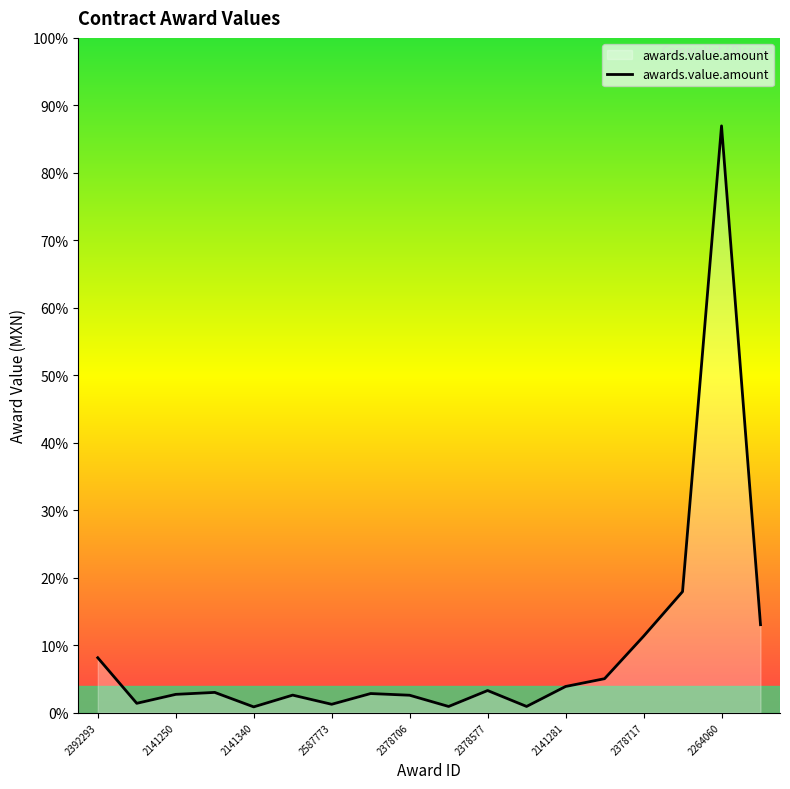

What is the sum of all values?

5597763.6